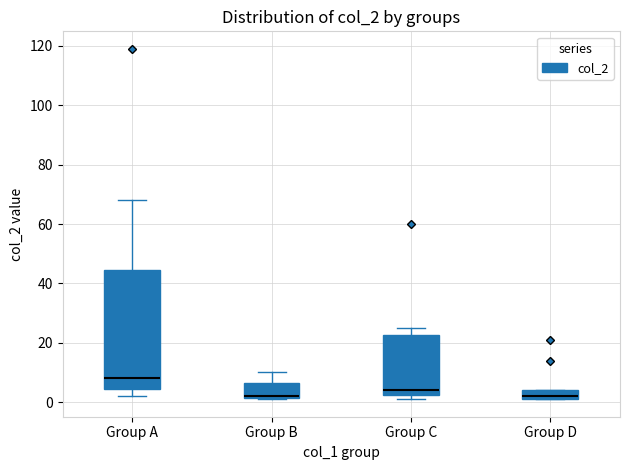

Reading left to right, transcribe this box plot: for each box, give where its median line is, the range the box spans, and where its two whiskers end, as read against the y-axis. The values are not printed on the chart, so give them approximately, as read against the axis.

Group A: median 8, box 4 to 44, whiskers 2 to 68
Group B: median 2 (drawn on the box's lower edge), box 2 to 6, whiskers 2 to 10
Group C: median 4, box 2 to 22, whiskers 2 (just below the box's lower edge) to 26
Group D: median 2 (just above the box's lower edge), box 2 to 4, whiskers 2 to 4